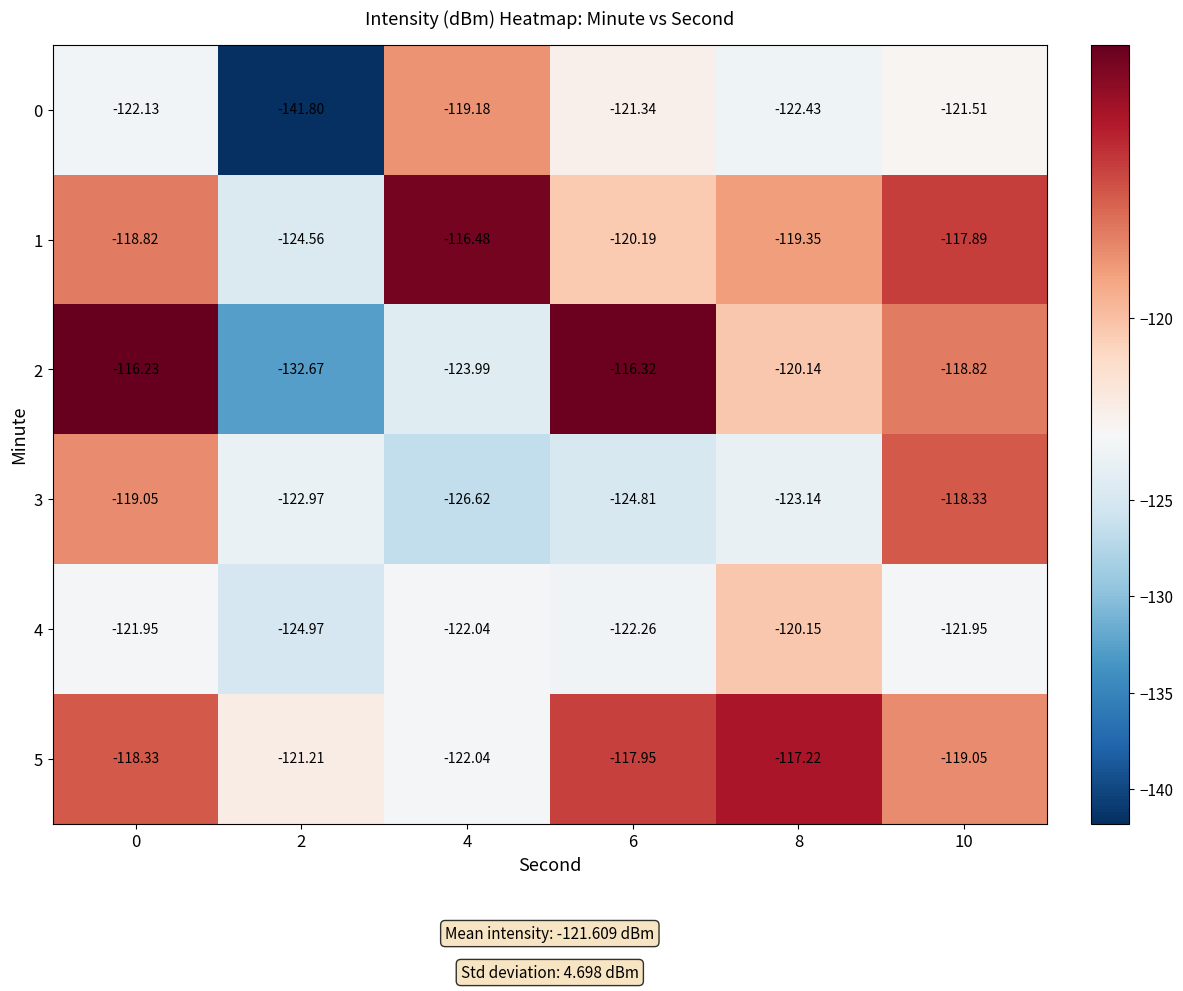

Is the value of 0 at 6 greater than the value of 5 at 2?

No